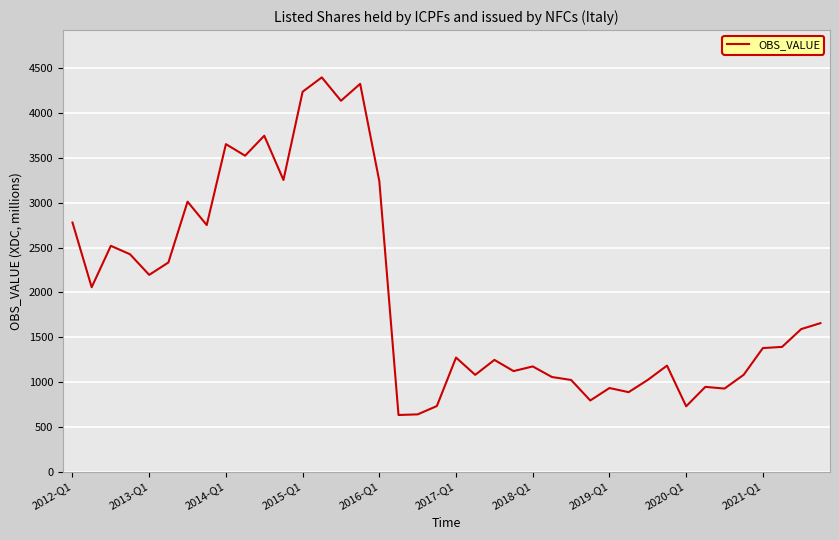

What is the difference between the maximum and minimum values?

3768